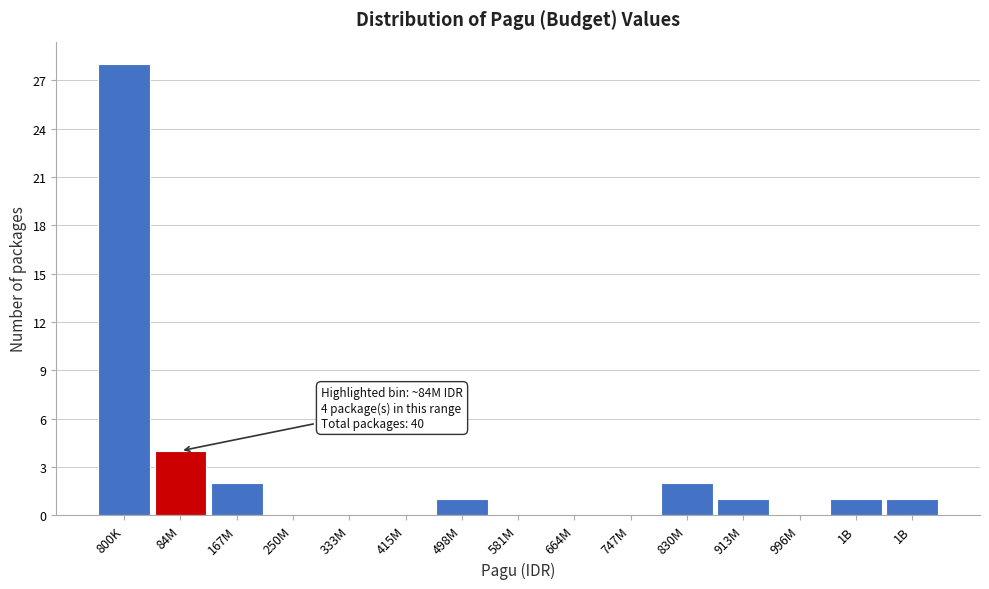

How many series are shown in this chart?

1